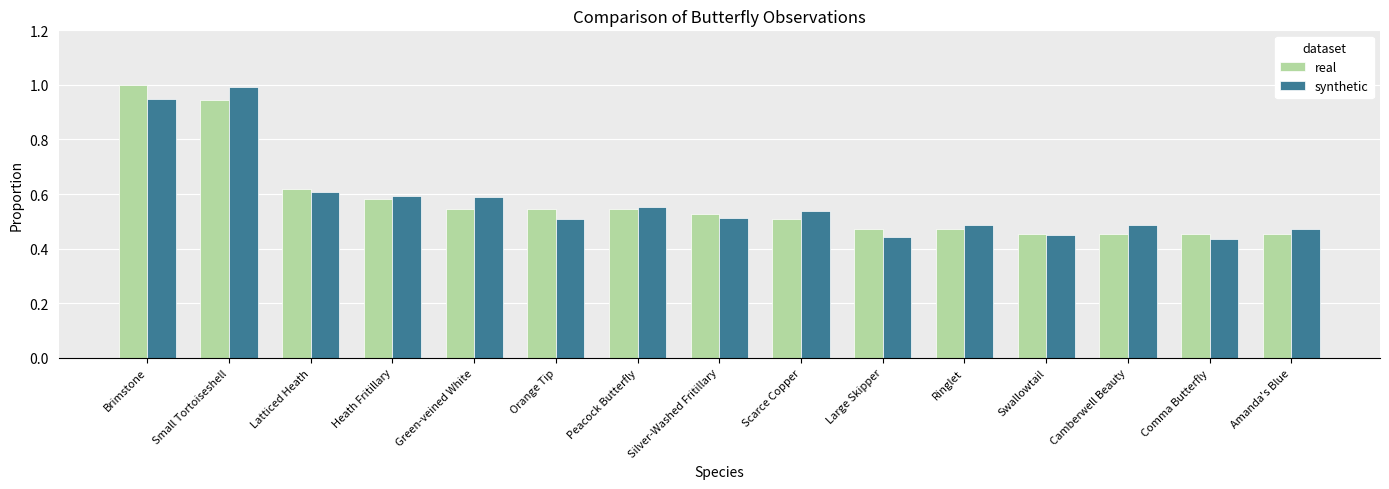

Between Silver-Washed Fritillary and Camberwell Beauty, which series saw the biggest shift?

real